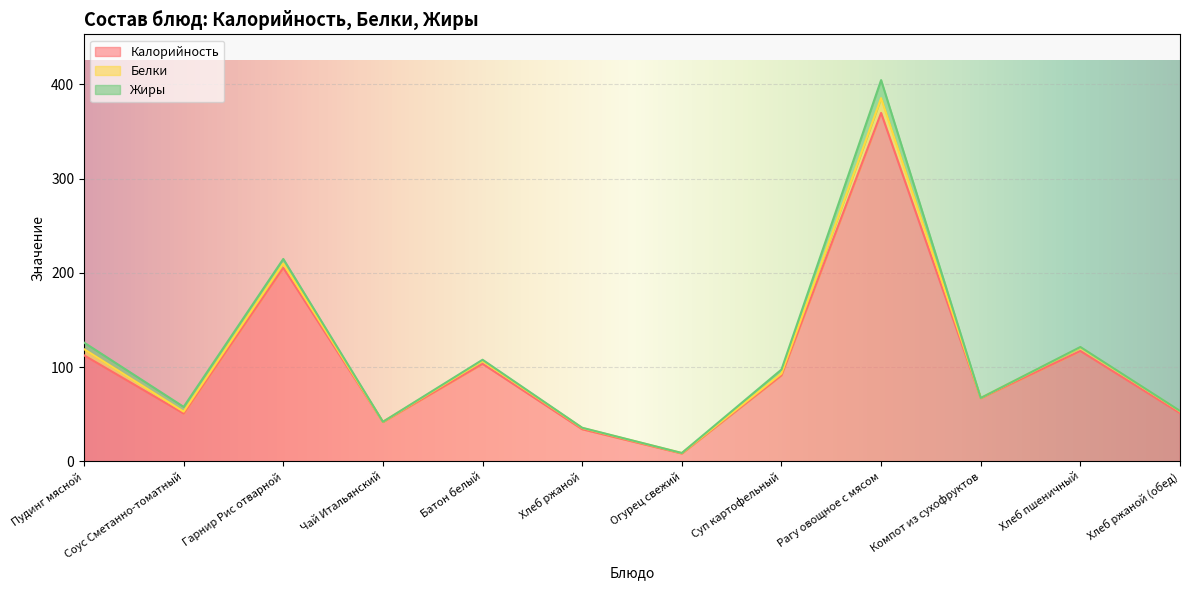

What is the difference between the maximum and minimum values in the Жиры series?

19.2